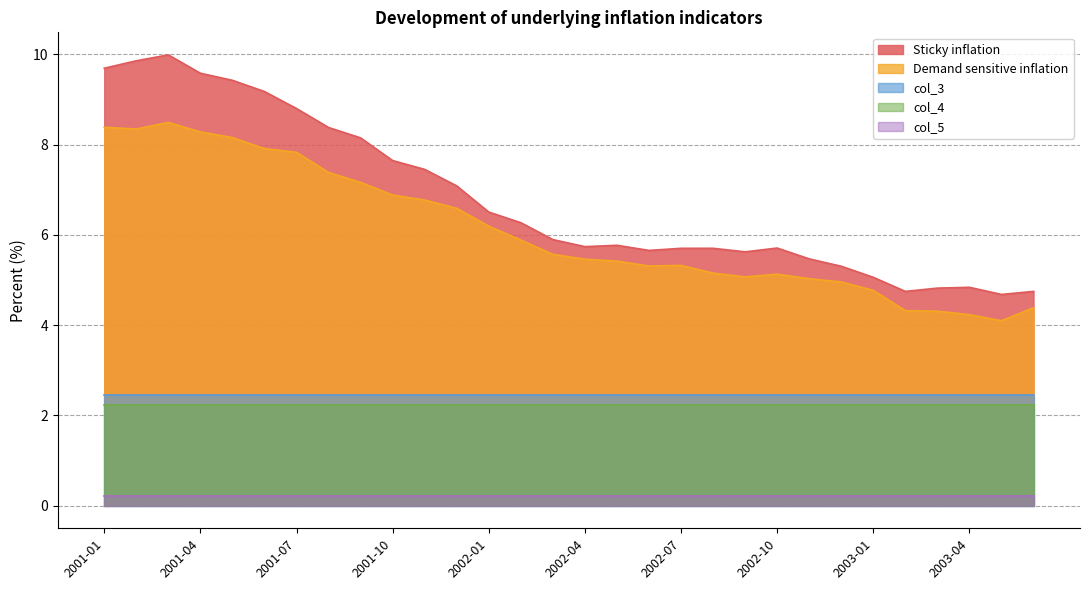

What is the minimum value for col_4?

2.2